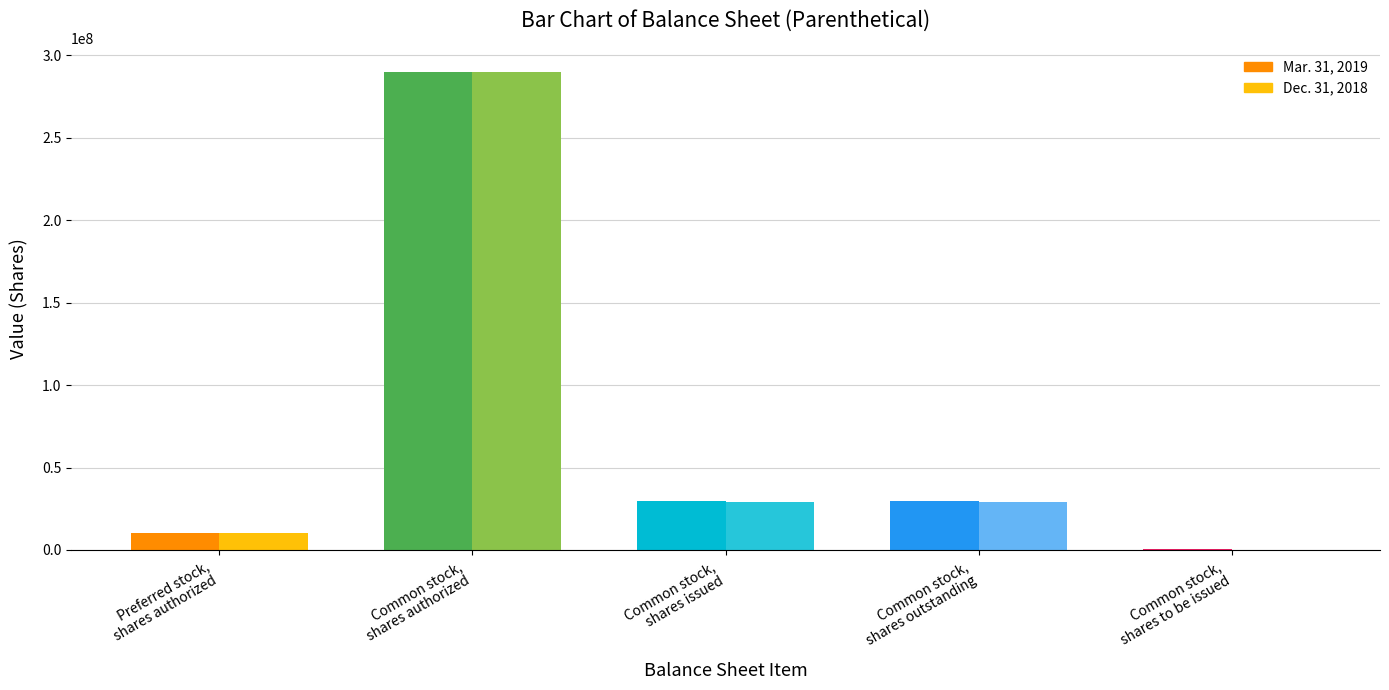

At how many categories does at least one series exceed 124199697?

1